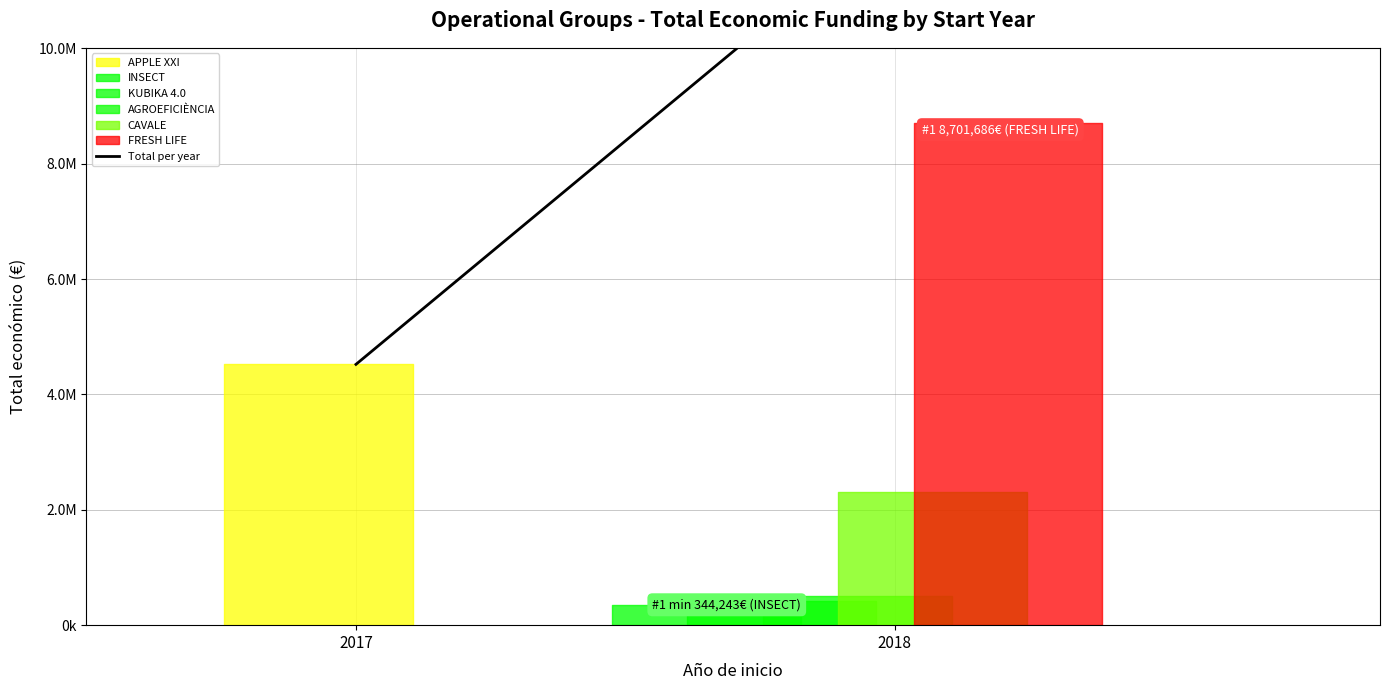

How many values are below 12269231?

1